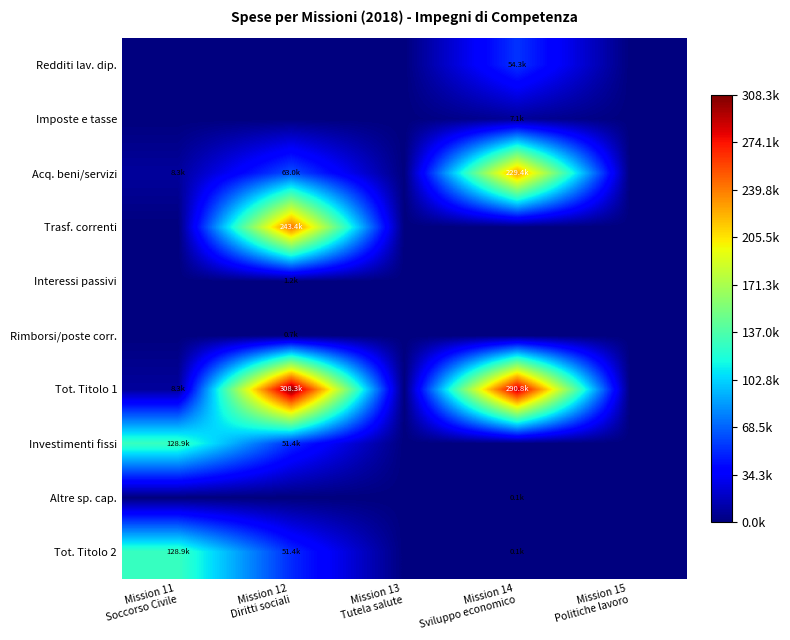

Which series changed the most between Mission 11 Soccorso Civile and Mission 13 Tutela salute?

Investimenti fissi